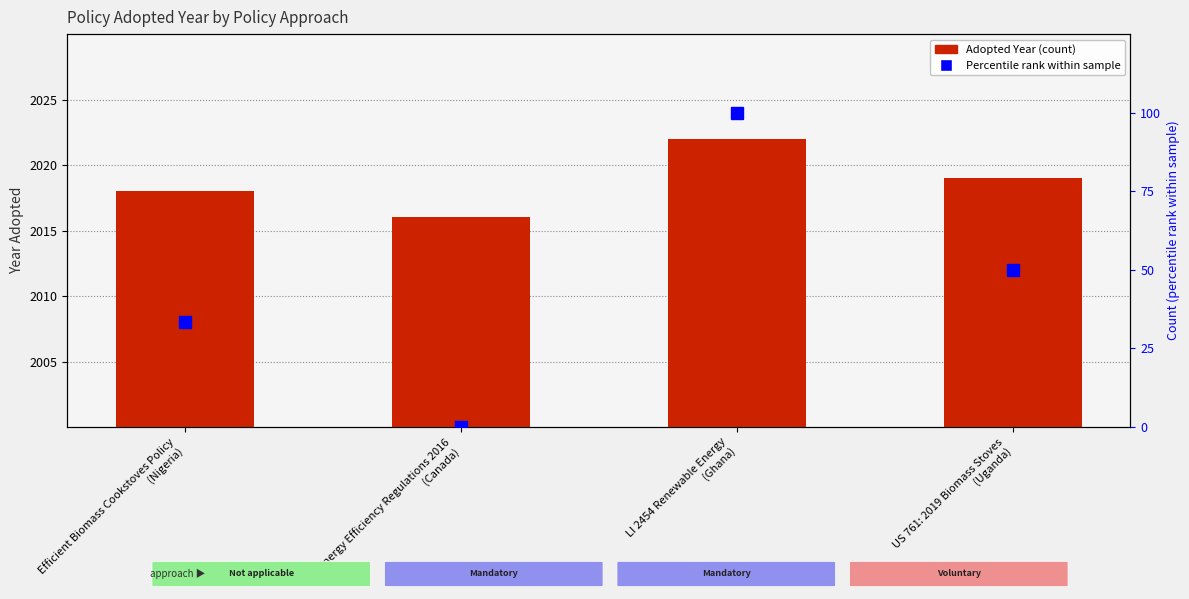

Which category has the lowest value in the Adopted Year series?

Energy Efficiency Regulations 2016
(Canada)